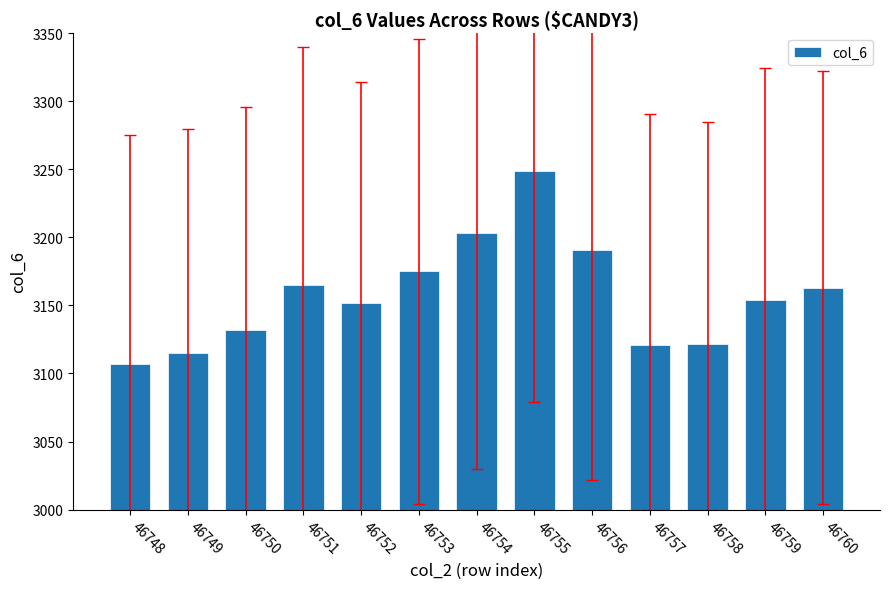

How many distinct data groups are displayed?

1